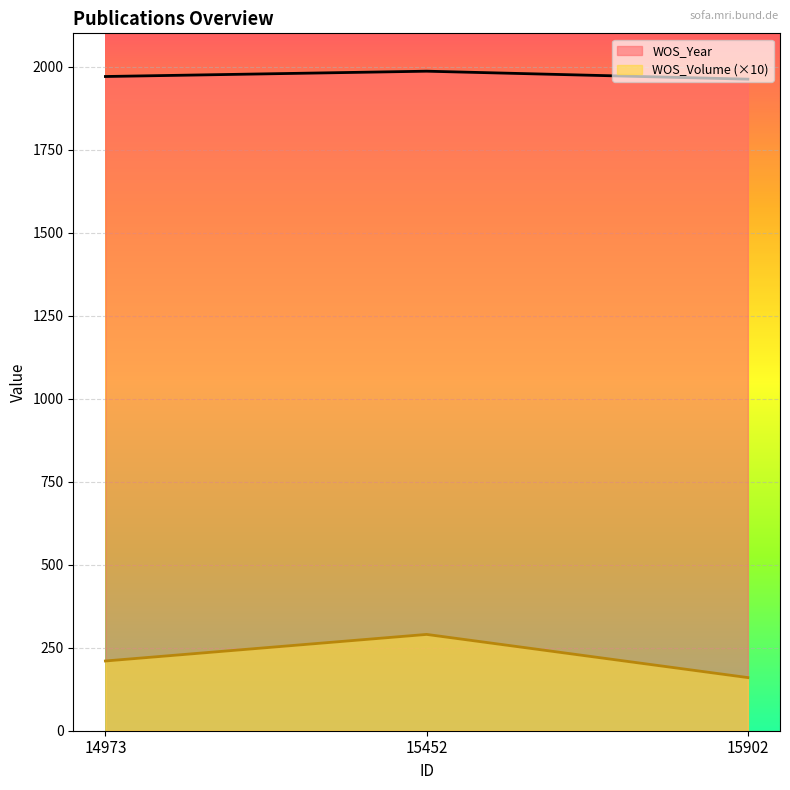

True or false: WOS_Year has a value of 1335 at 15902.

False